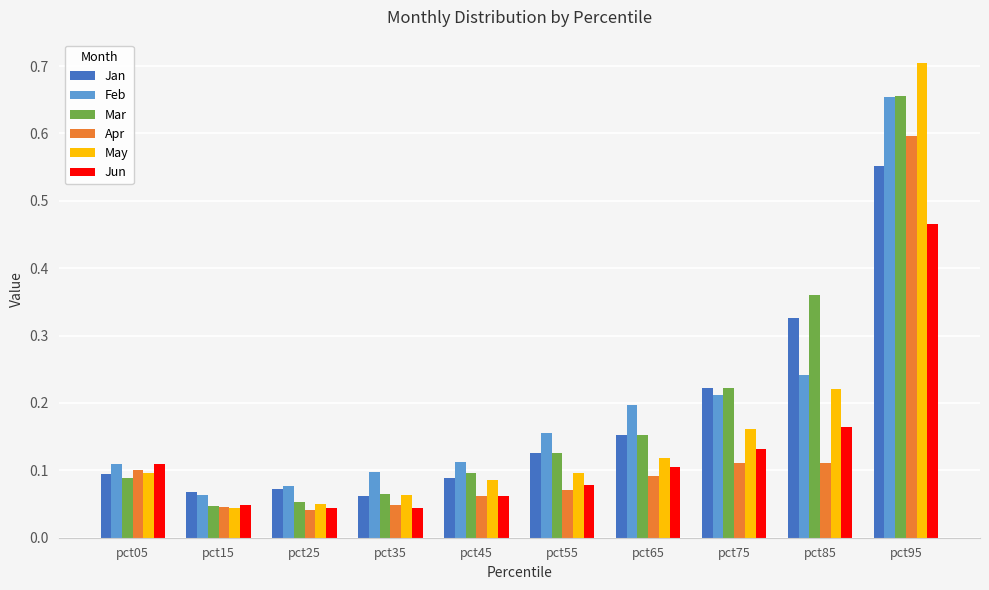

Is it true that Feb equals 0.3 at pct65?

False